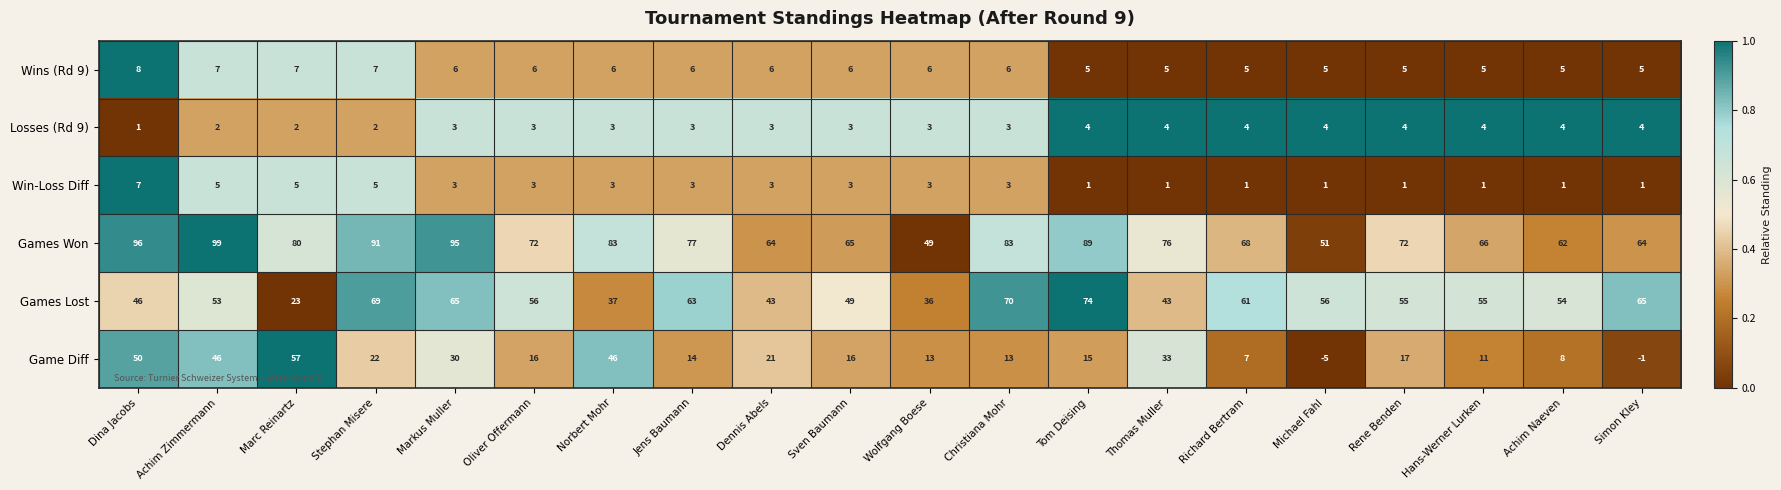

True or false: Win-Loss Diff has a value of 2 at Achim Naeven.

False